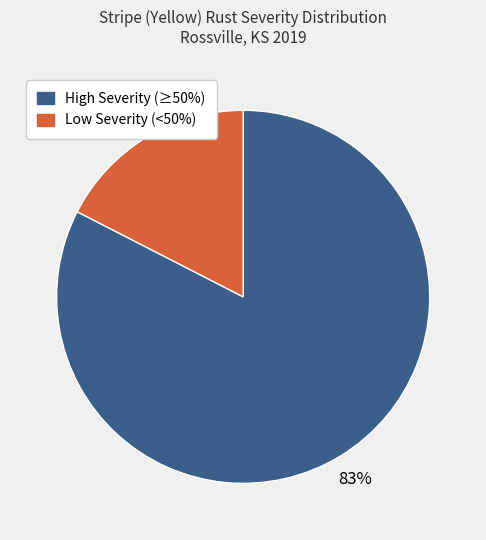

How many segments does this pie chart have?

2